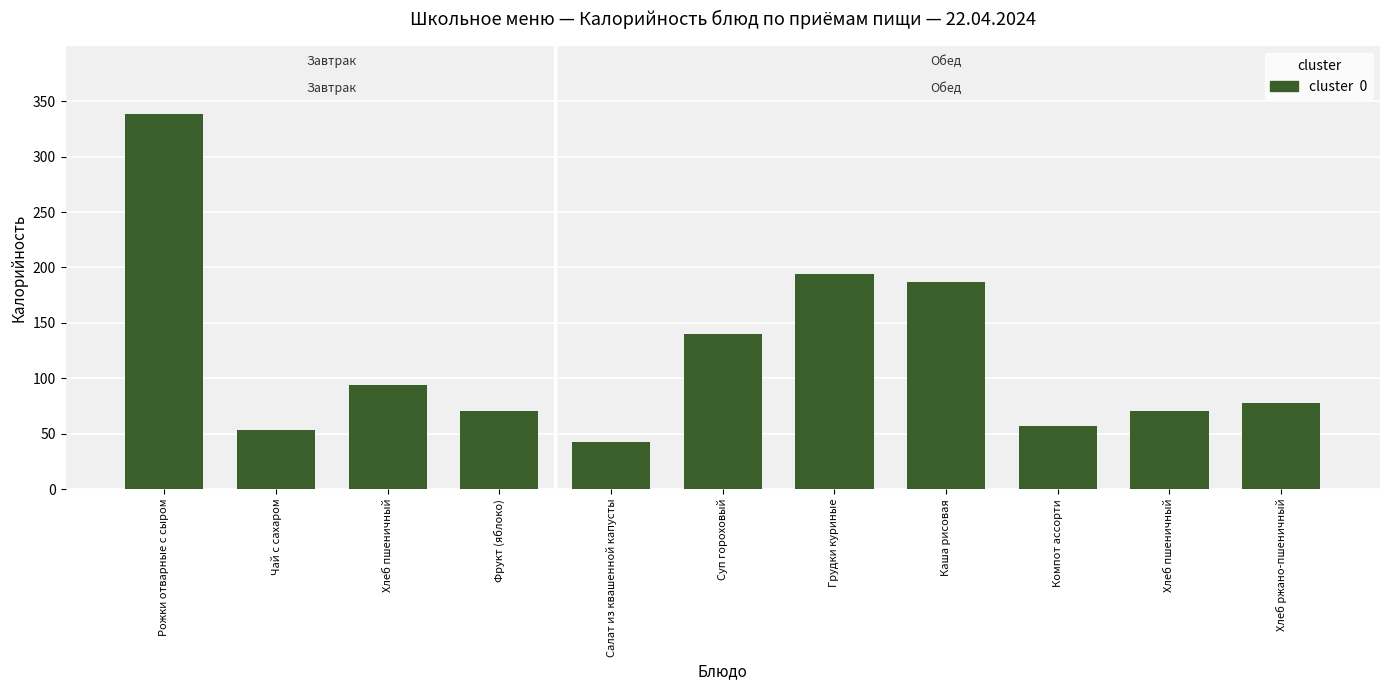

Count the number of values greater than 77.

6